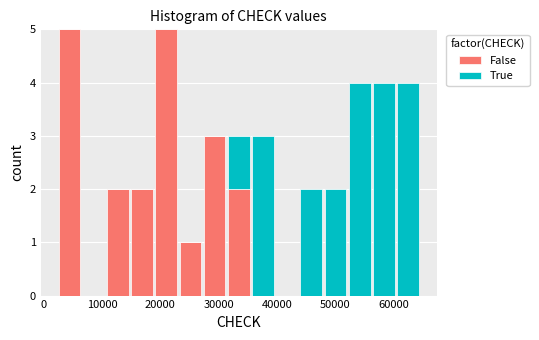

What is the total height of the stacked bar covering 11000 to 15000 on the x-axis? Neither the bar edges nor the heights are printed on the chart, so give them approximately, as read against the axes.

2